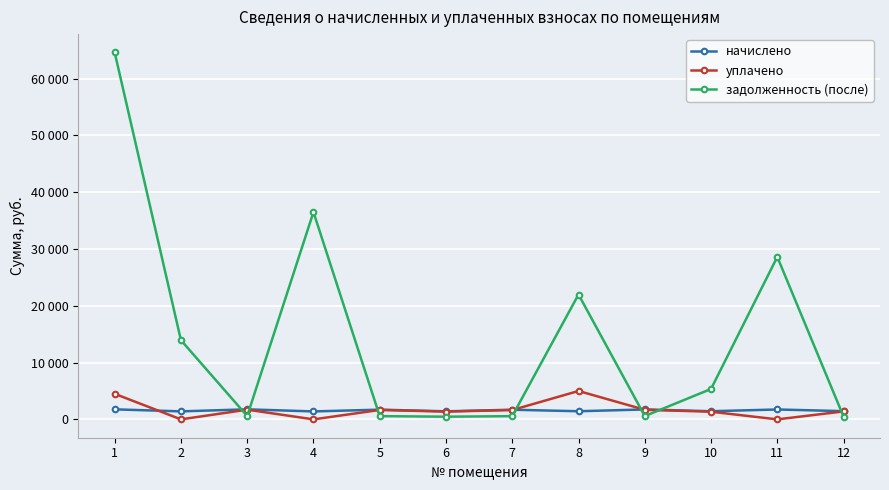

Reading right to left, list all the values displayed in this chart.

начислено: 1448.4	1742.7	1435.6	1745.2	1433.0	1699.2	1417.7	1712.0	1399.8	1768.3	1410.0	1765.7
уплачено: 1402.0	0.0	1350.0	1689.3	5000.0	1644.7	1372.2	1657.1	0.0	1711.6	0.0	4500.0
задолженность (после): 482.8	28615.3	5354.7	581.8	21990.9	566.4	472.6	570.7	36503.5	589.4	13945.3	64615.3